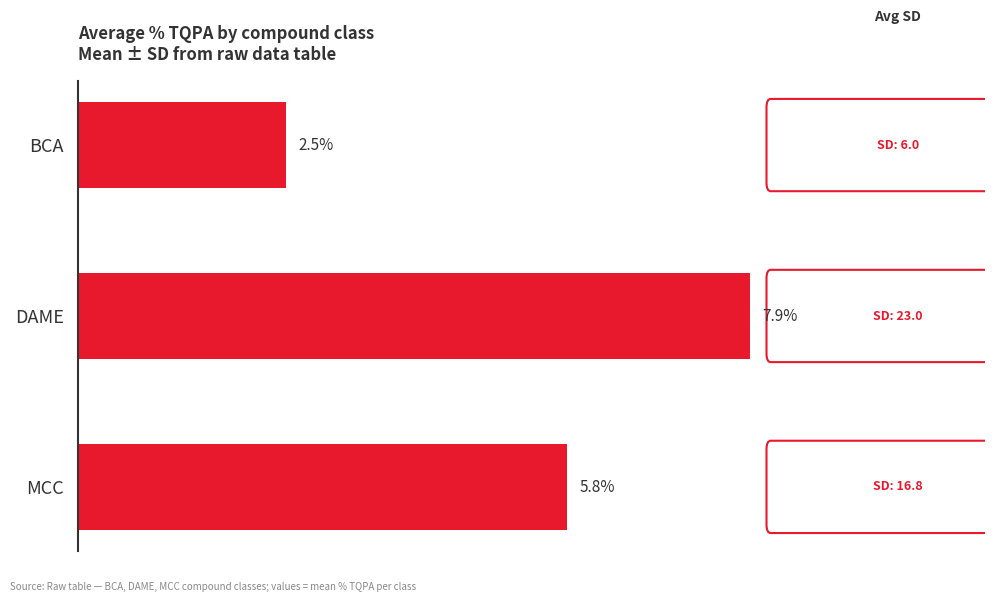

Which label corresponds to the smallest value in the chart?

BCA